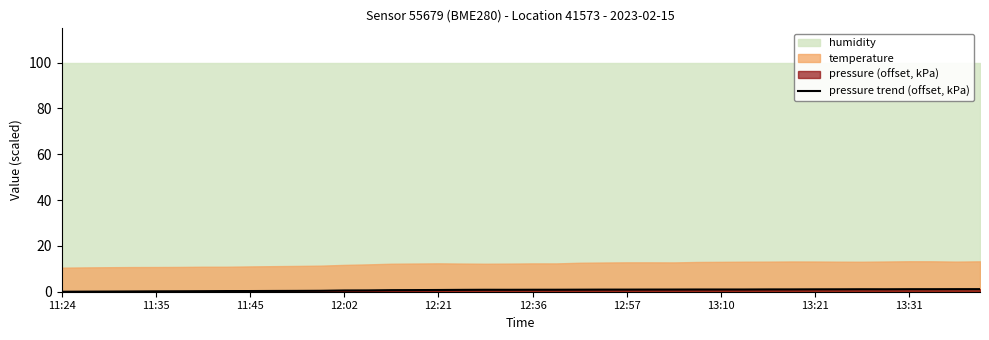

How many interior local valleys (lower than both neighbors) does the data have?

2